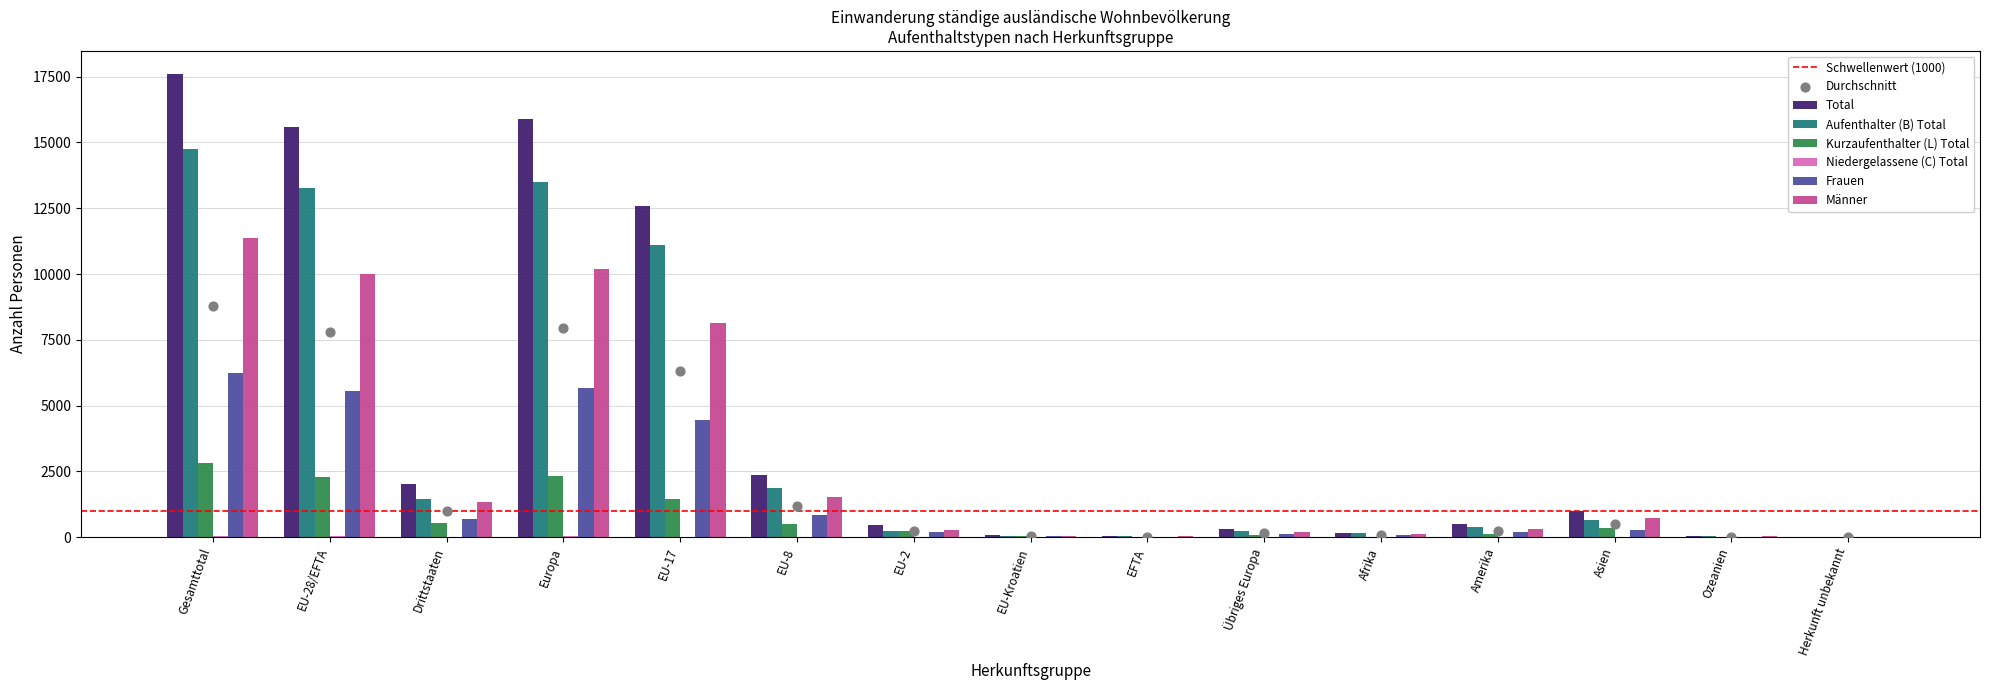

At which category is the sum across all series the highest?

Gesamttotal